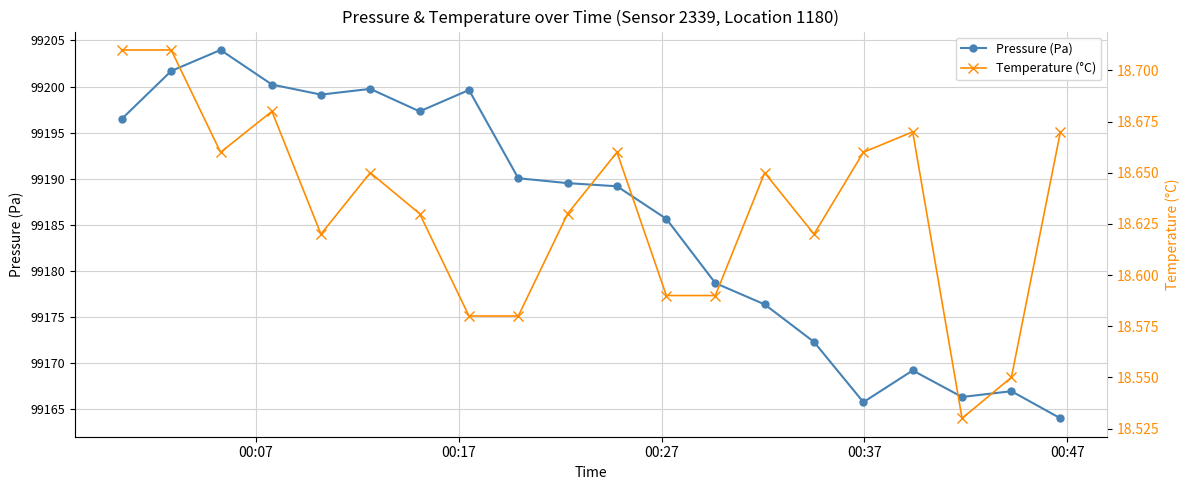

Which series has the largest total across all categories?

Pressure (Pa)